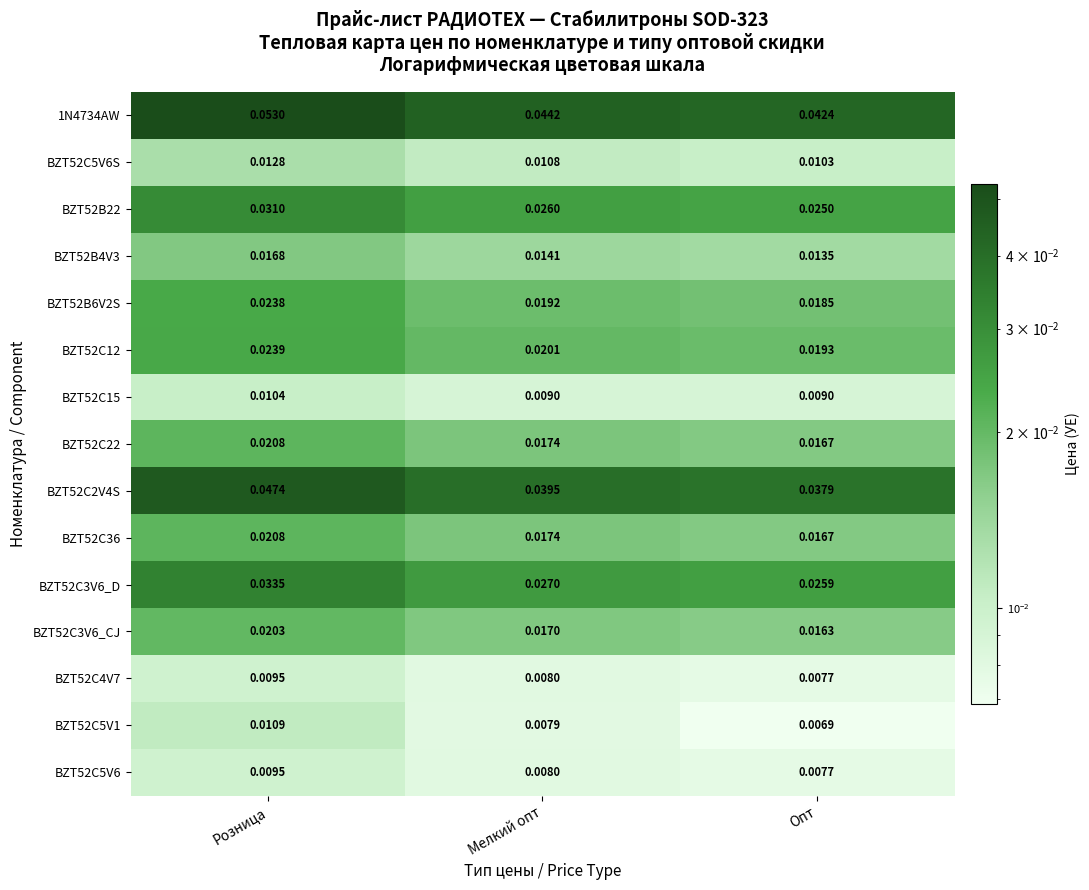

At how many categories does at least one series exceed 0?

3